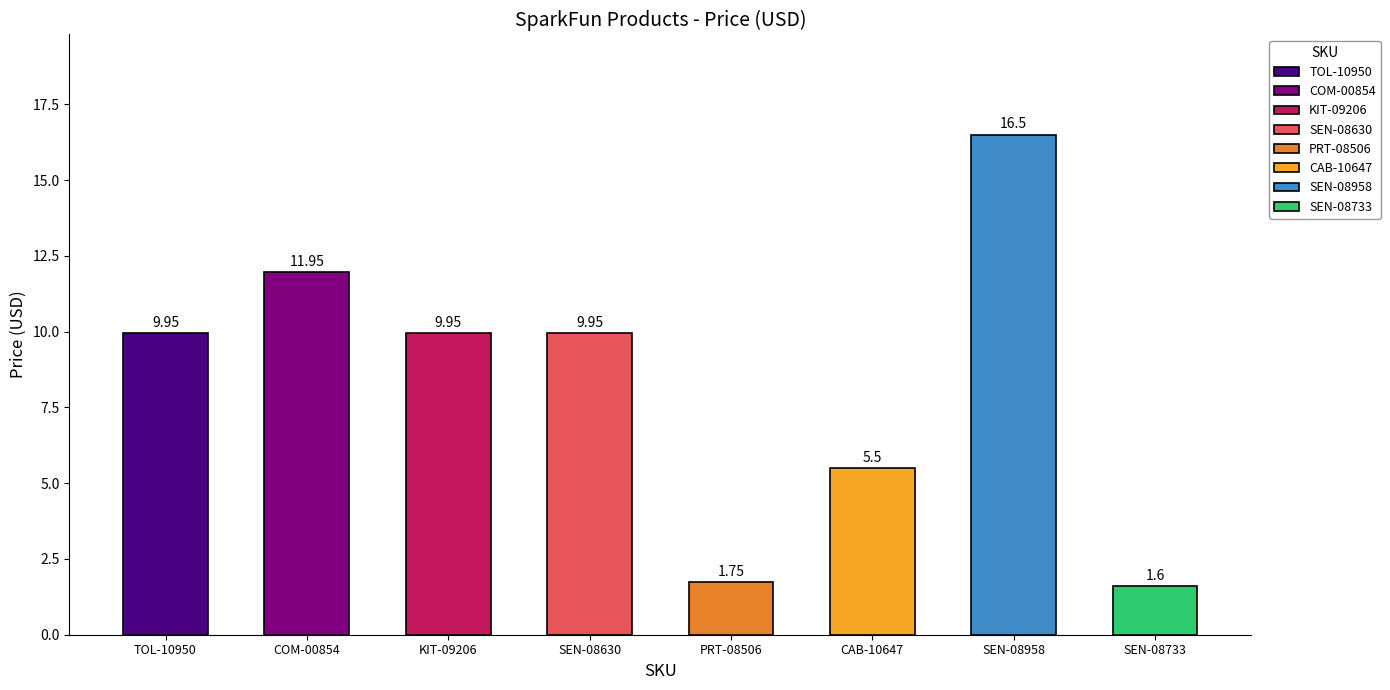

What is the difference between the values at PRT-08506 and SEN-08733?

0.1